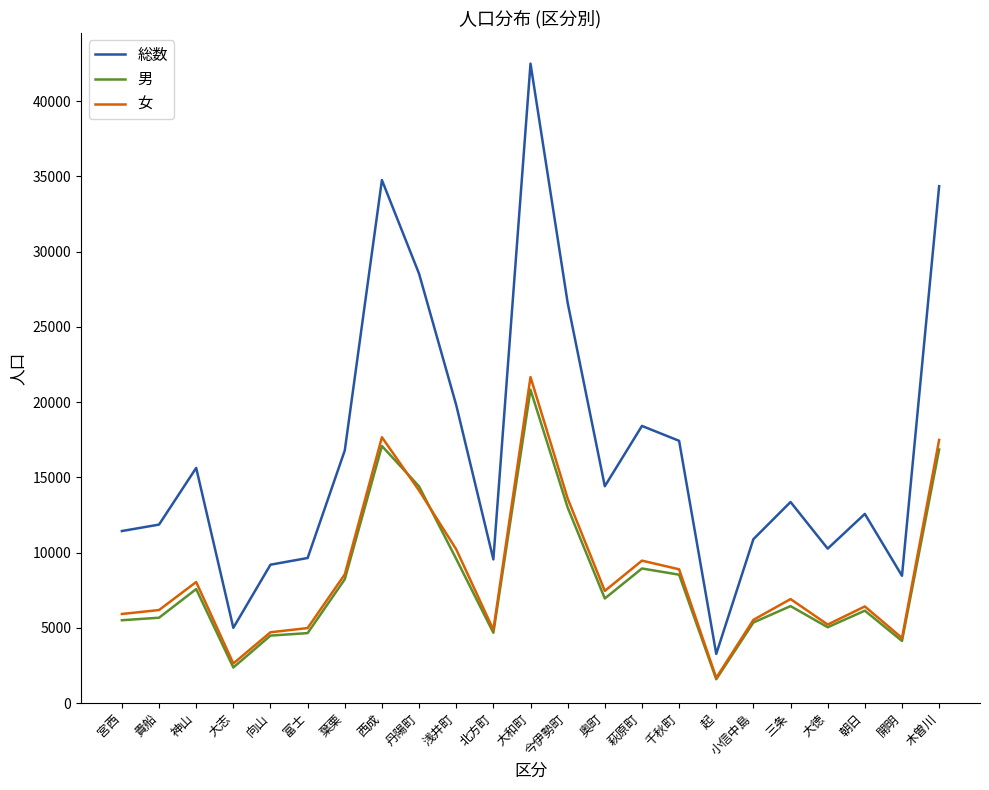

Is the value of 女 at 向山 greater than the value of 男 at 木曽川?

No